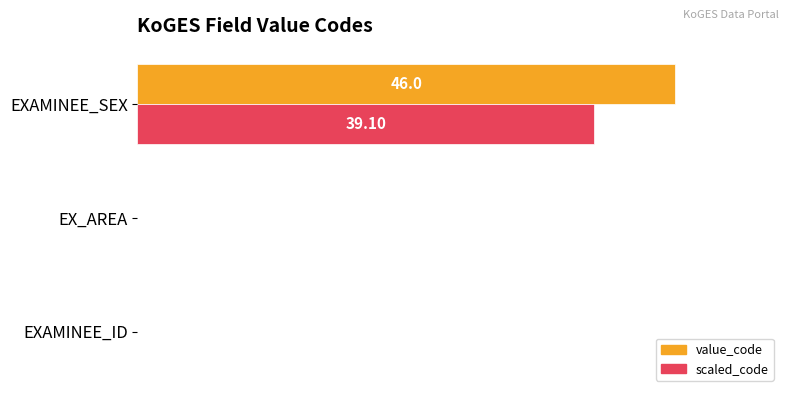

Count the number of data series in this chart.

2